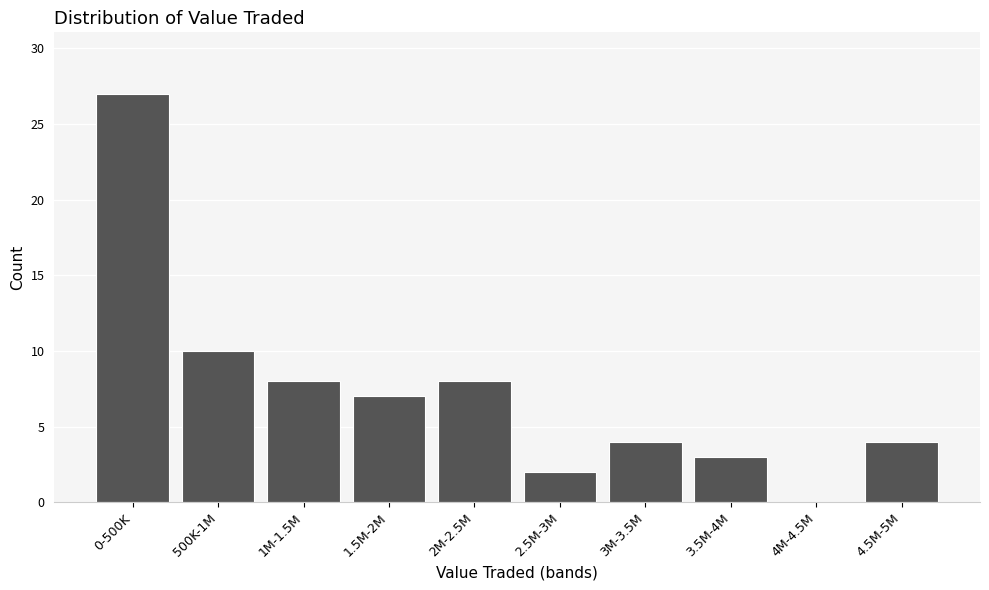

Reading left to right, what are all the values shown in this chart?

0-500K=27	500K-1M=10	1M-1.5M=8	1.5M-2M=7	2M-2.5M=8	2.5M-3M=2	3M-3.5M=4	3.5M-4M=3	4M-4.5M=0	4.5M-5M=4